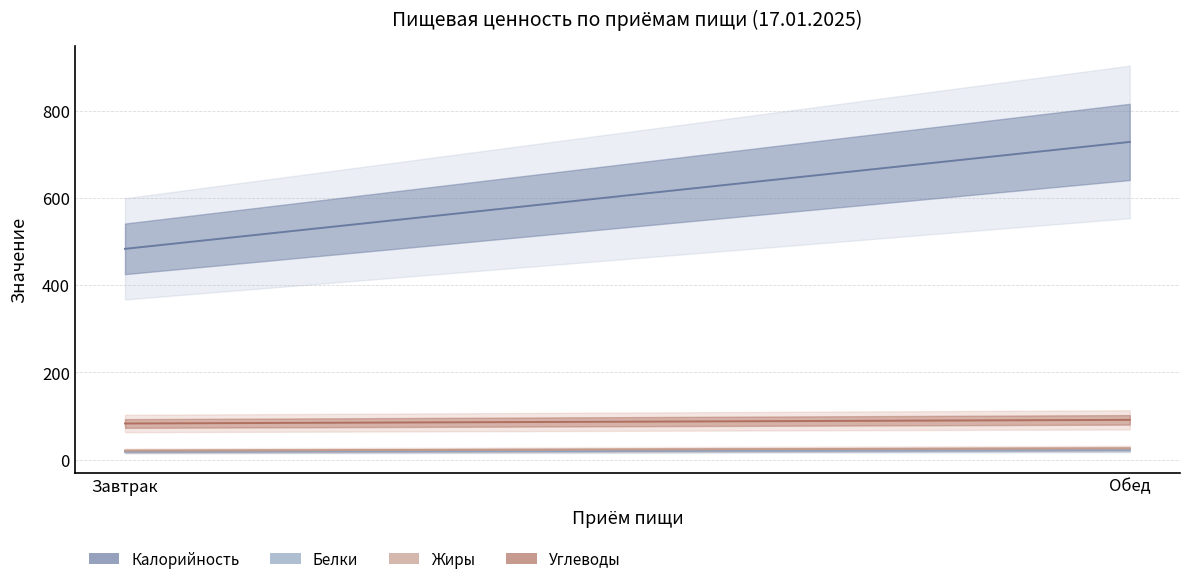

How many series are shown in this chart?

4